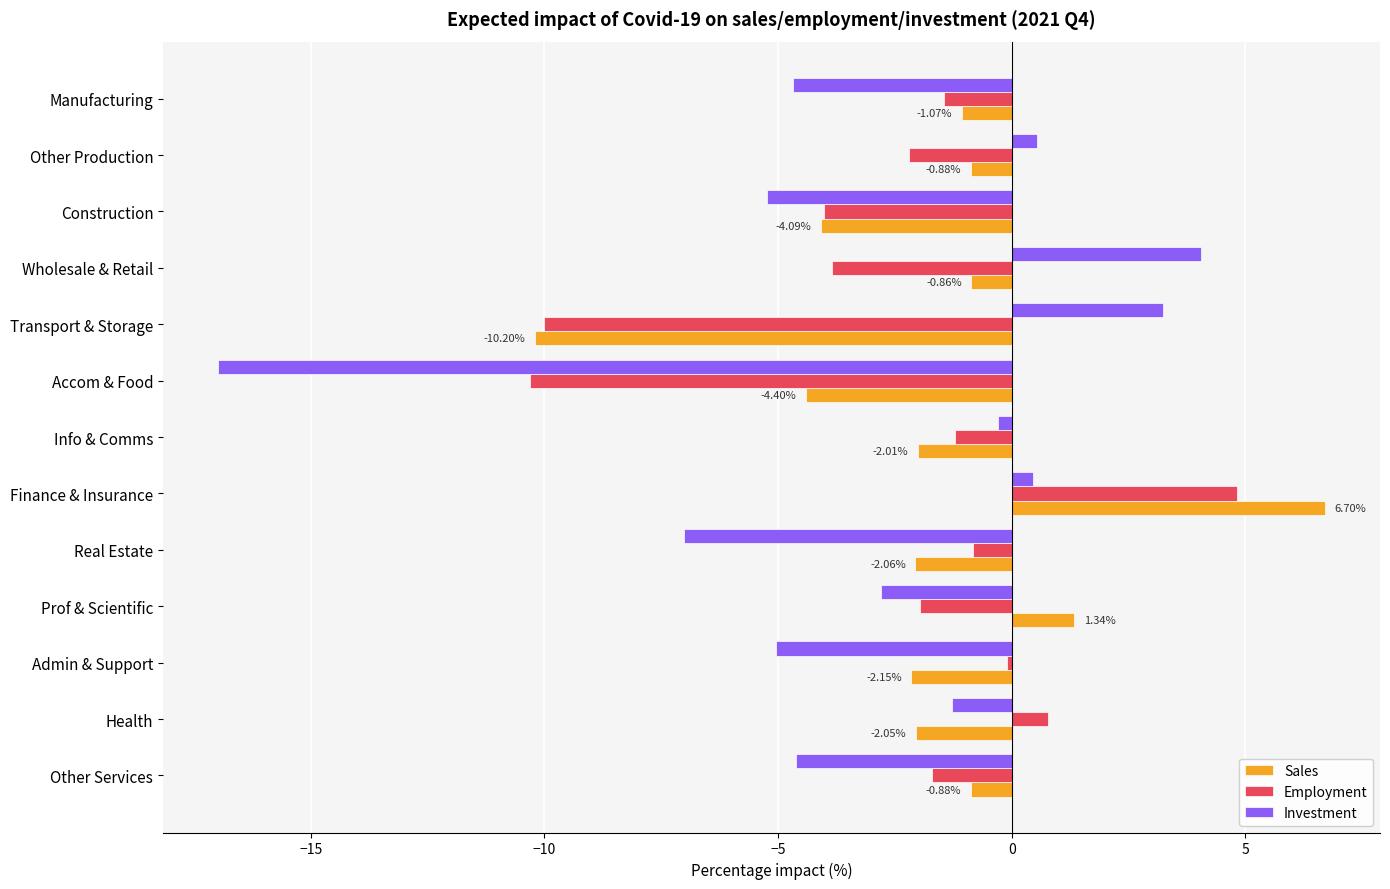

Which label corresponds to the largest value in the chart?

Finance & Insurance